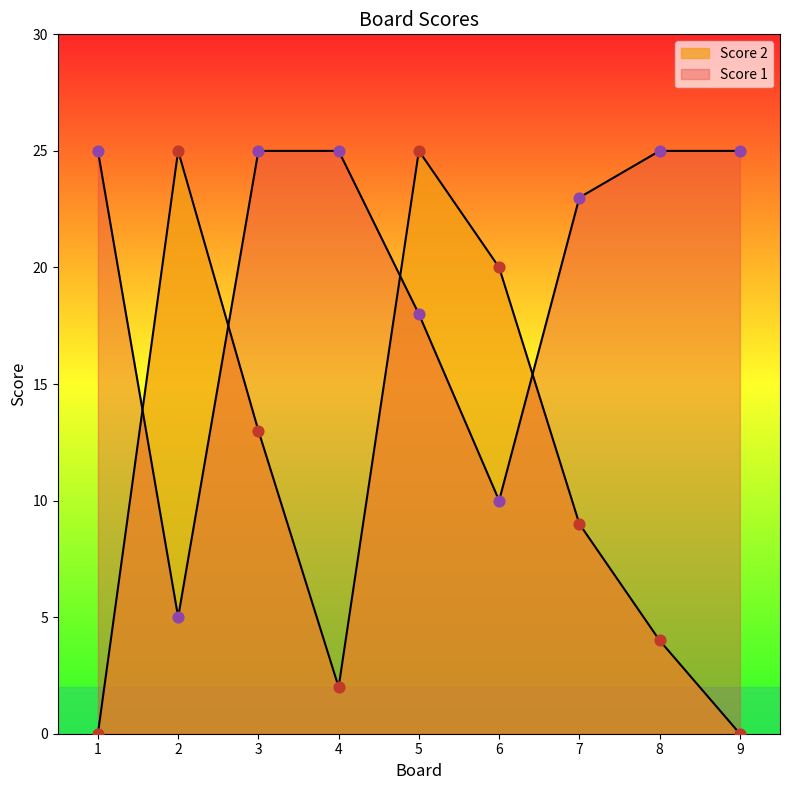

Is the value of Score 2 at 2 greater than the value of Score 1 at 1?

No